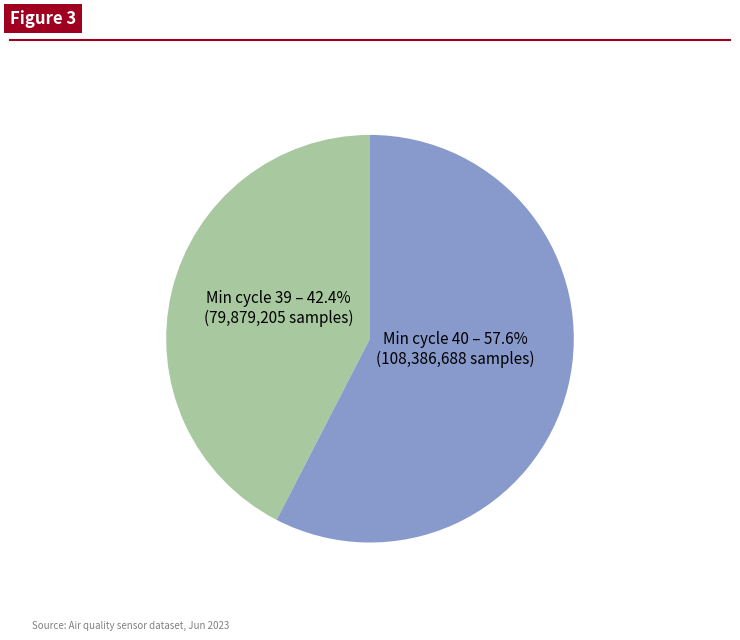

Is there a majority slice in this chart?

Yes